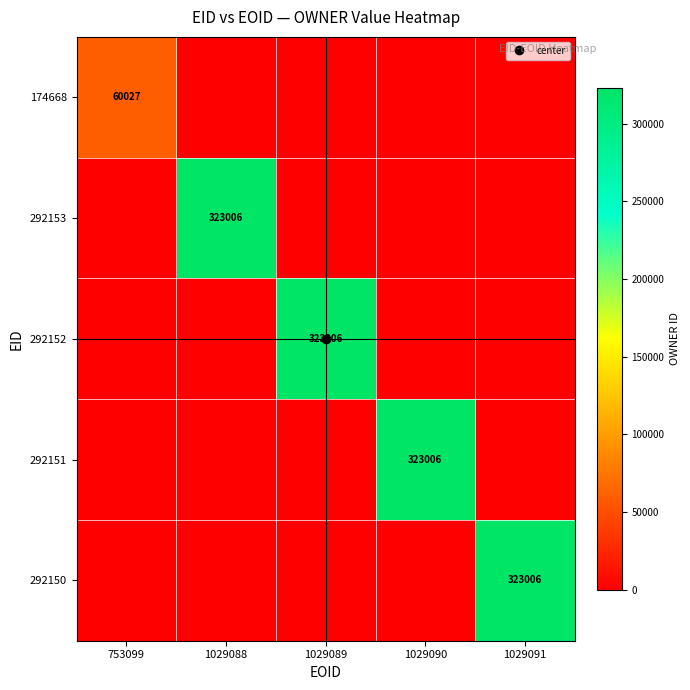

True or false: 292150 has a value of 0 at 1029088.

True